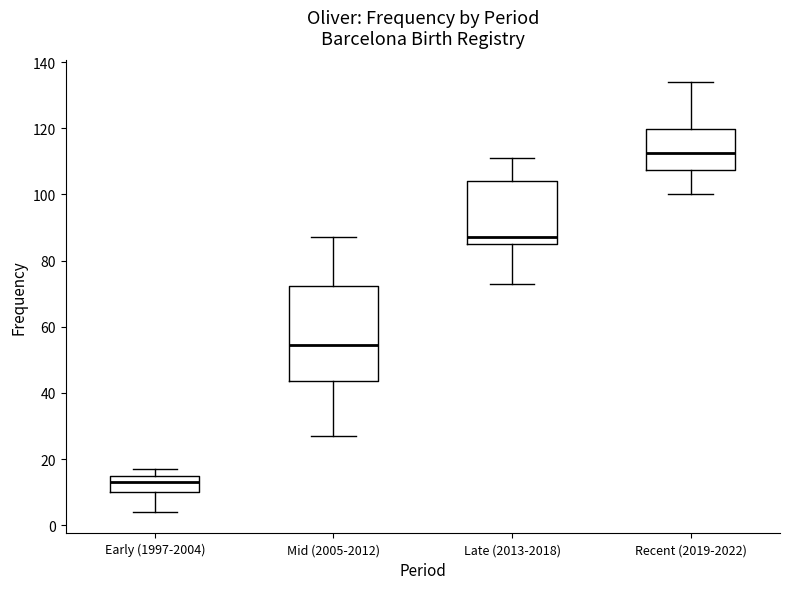

Reading left to right, transcribe this box plot: for each box, give where its median line is, the range the box spans, and where its two whiskers end, as read against the y-axis. The values are not printed on the chart, so give them approximately, as read against the axis.

Early (1997-2004): median 14, box 10 to 16, whiskers 4 to 18
Mid (2005-2012): median 54, box 44 to 72, whiskers 28 to 88
Late (2013-2018): median 88, box 86 to 104, whiskers 74 to 112
Recent (2019-2022): median 112, box 108 to 120, whiskers 100 to 134